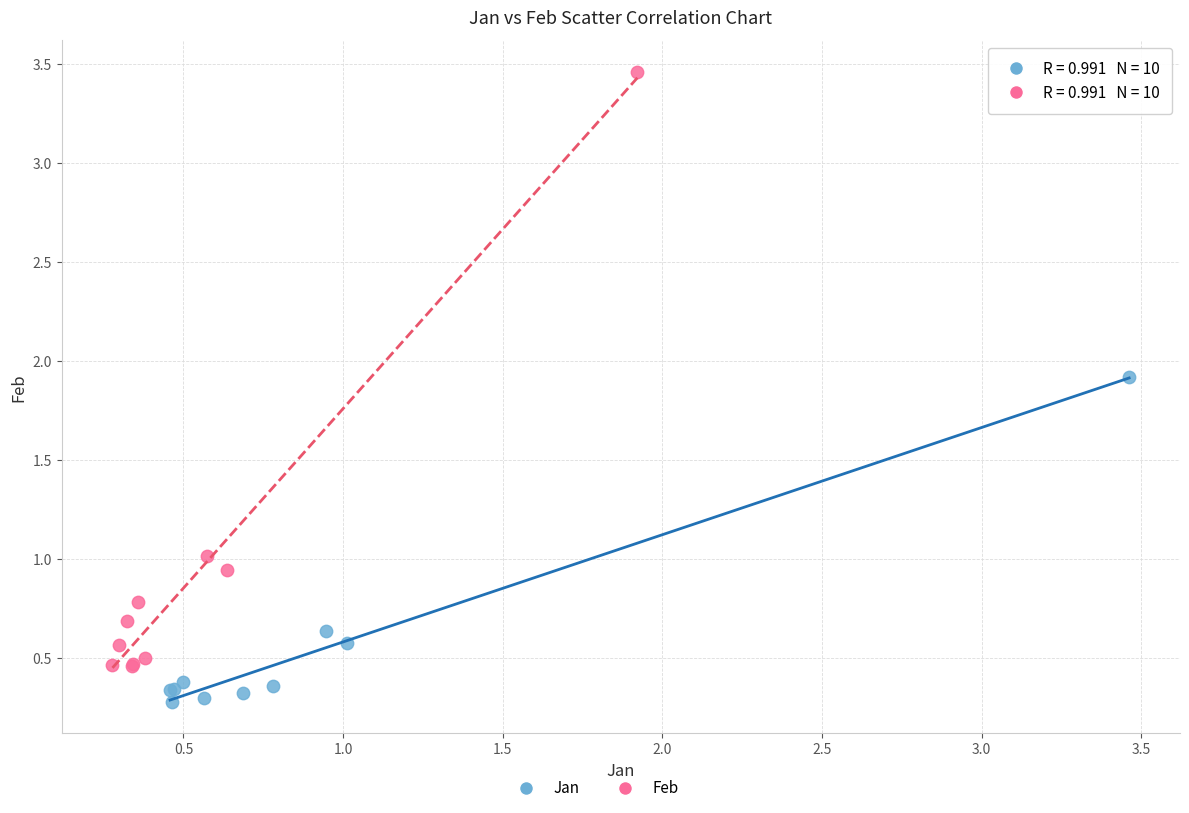

Which series reaches the minimum Y coordinate?

Jan